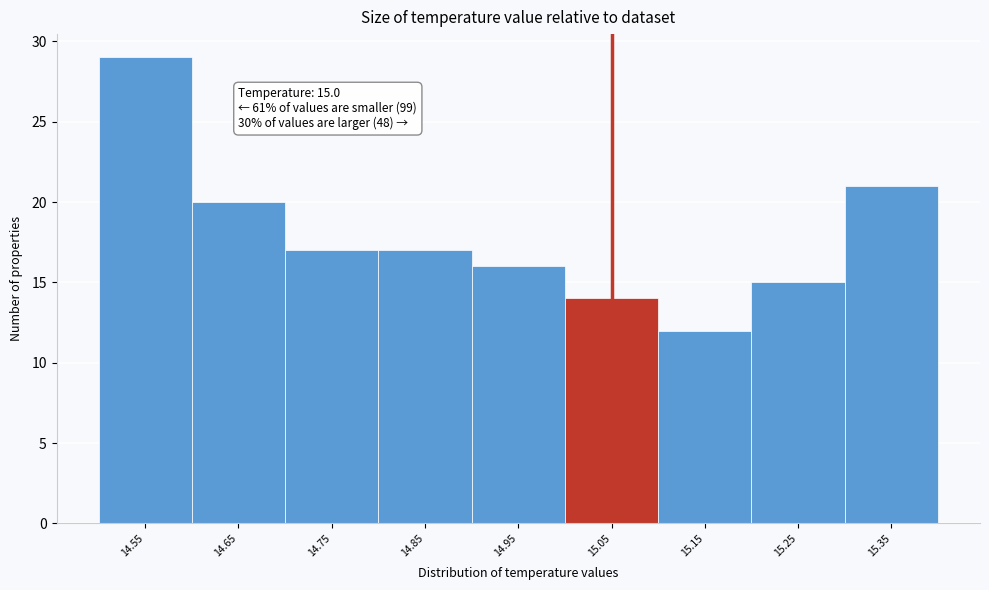

Over which range of the x-axis is the bar tallest?

14.5 to 14.6